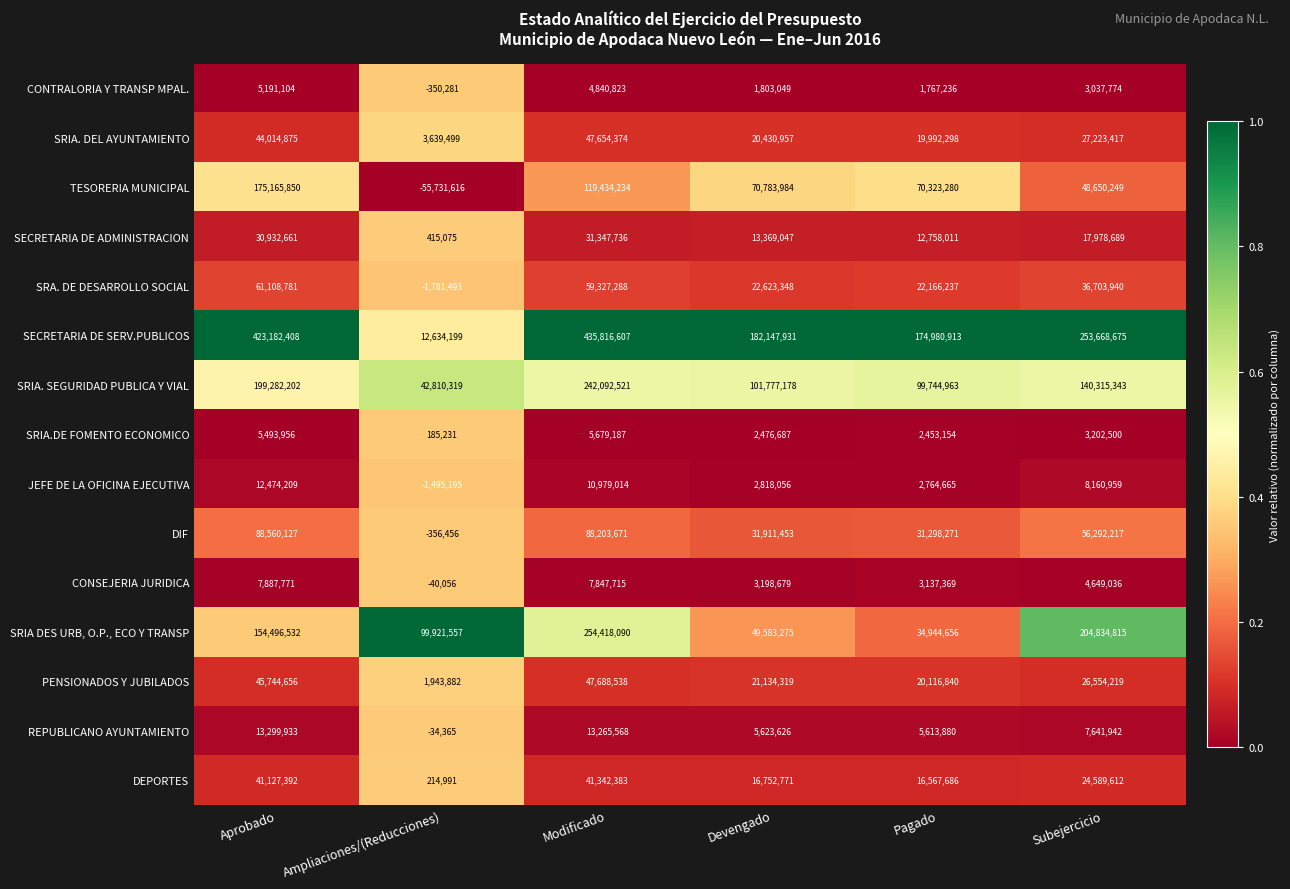

At which category does the chart reach its minimum across all series?

Ampliaciones/(Reducciones)